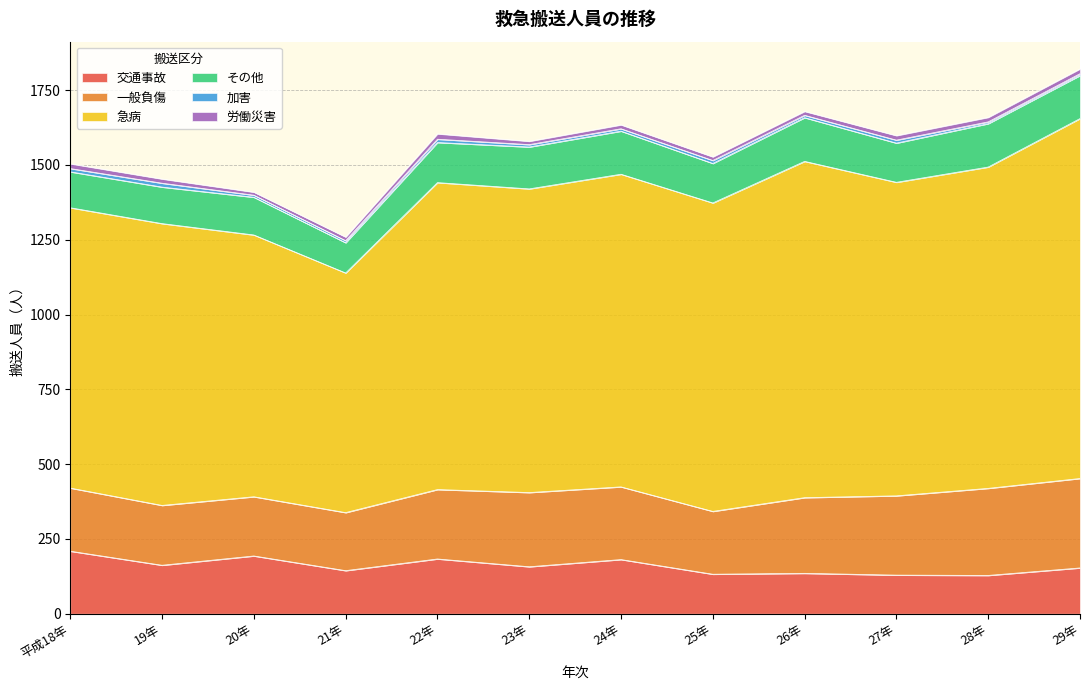

Which series has the largest total across all categories?

急病